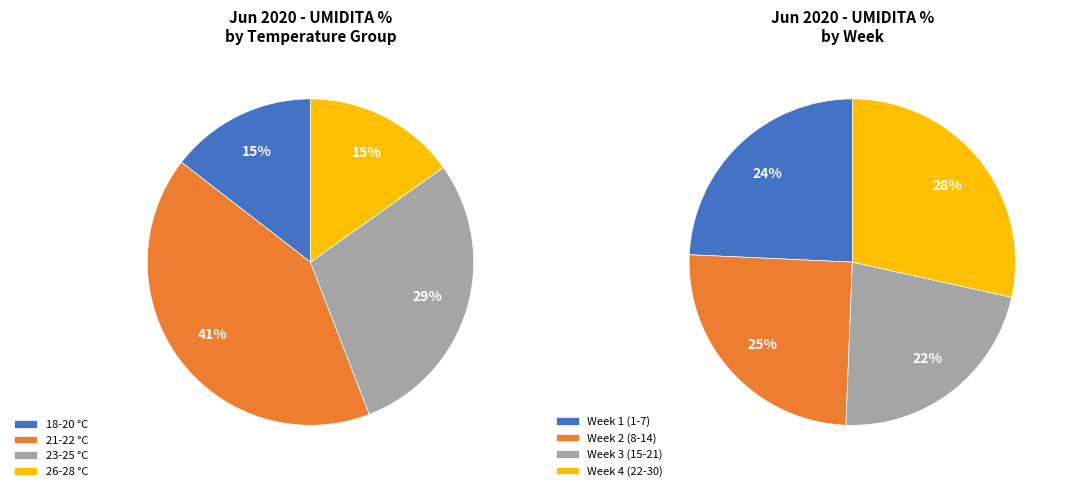

Is 16 the majority of the pie?

No